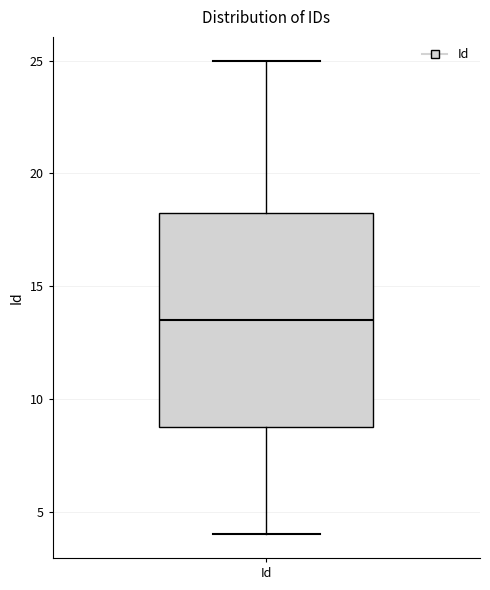

Where does the upper whisker of the box for Id end on the y-axis? The values are not printed on the chart, so give them approximately, as read against the axis.

25.0